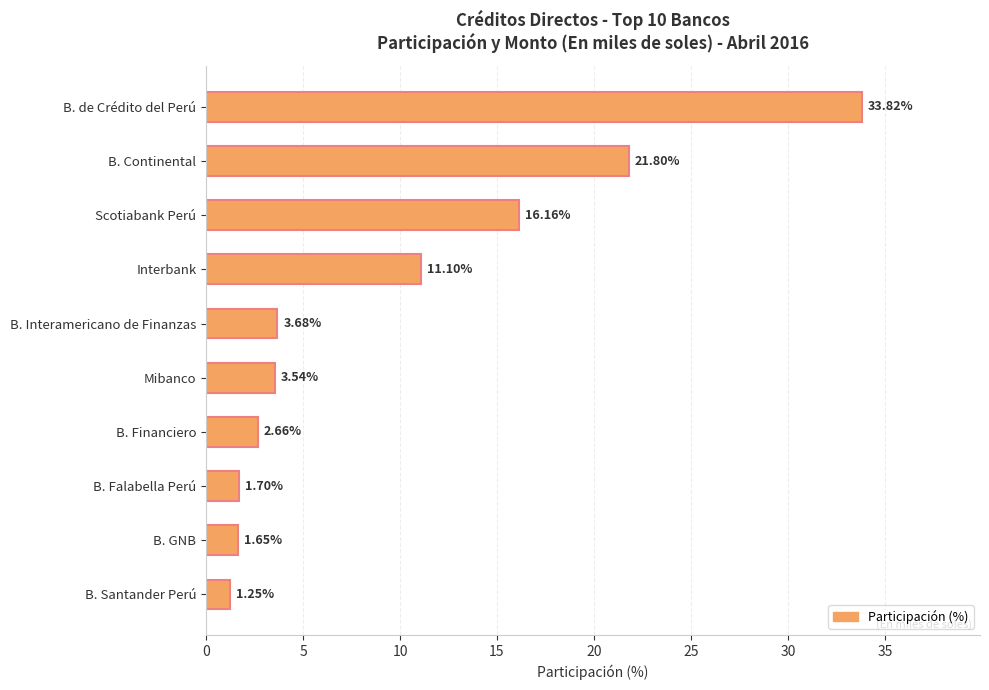

At which category does the chart reach its minimum across all series?

B. Santander Perú